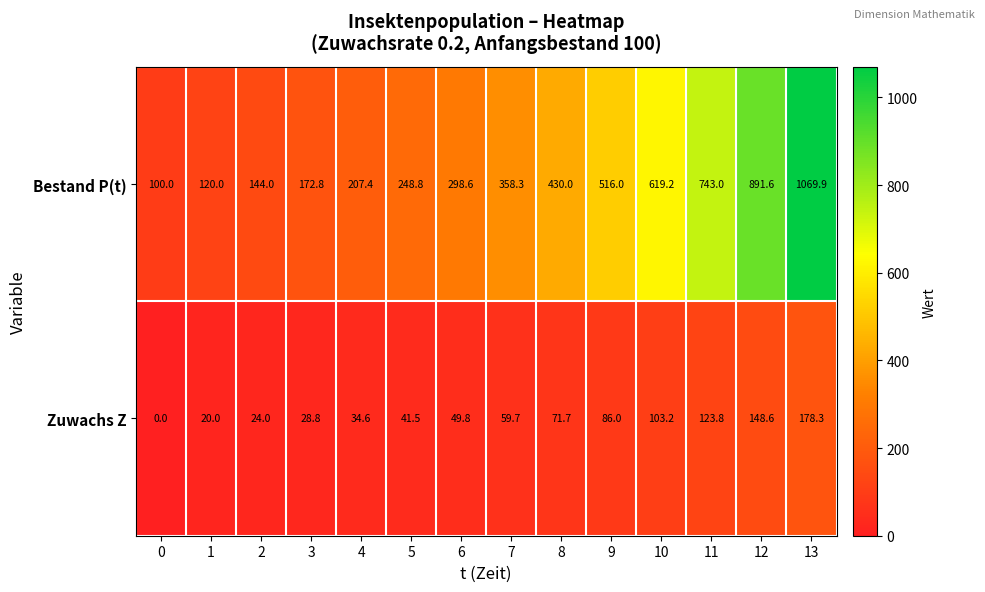

How many categories are shown in the chart?

14